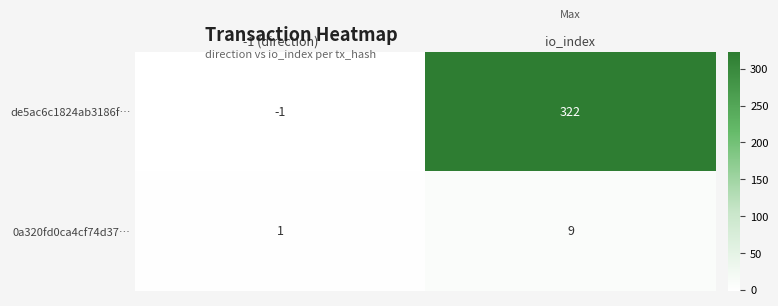

Rank the series by their average value, from lowest to highest.

0a320fd0ca4cf74d37…, de5ac6c1824ab3186f…